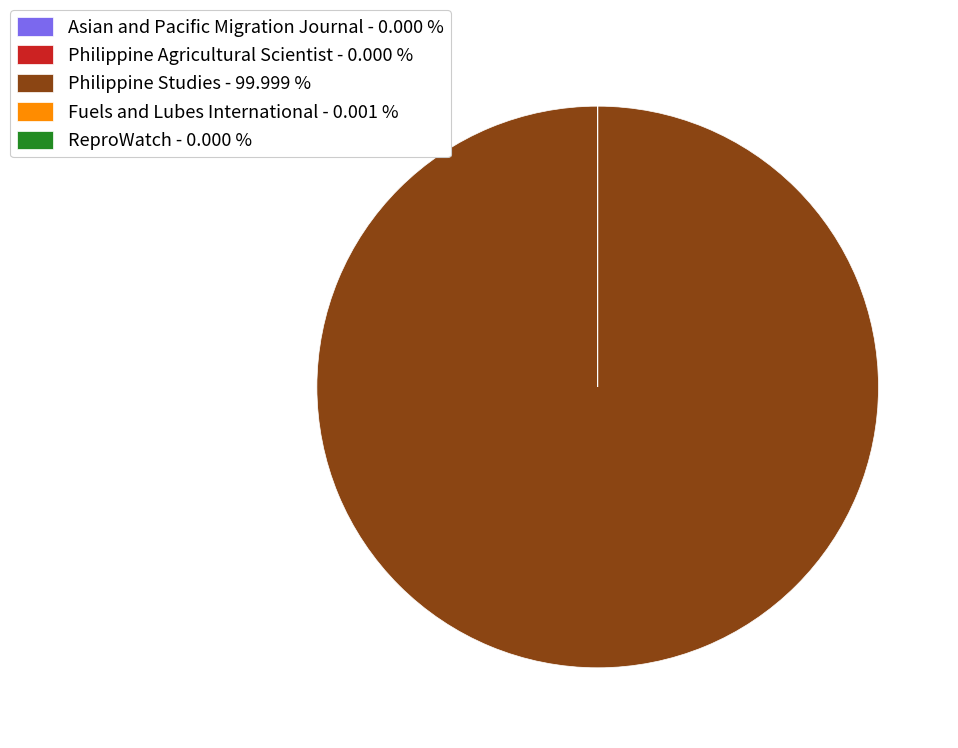

Is there any slice that represents more than half of the pie?

Yes